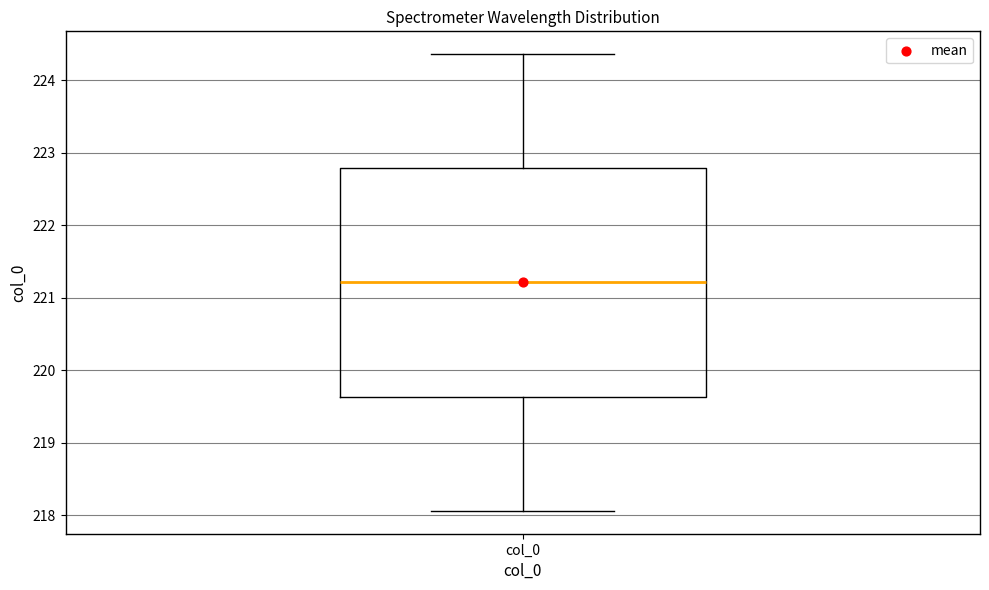

Read this box plot against the y-axis: the position of the median line, the range covered by the box, and the ends of both whiskers. The values are not printed on the chart, so give them approximately, as read against the axis.

median 221.2, box 219.6 to 222.8, whiskers 218.1 to 224.4